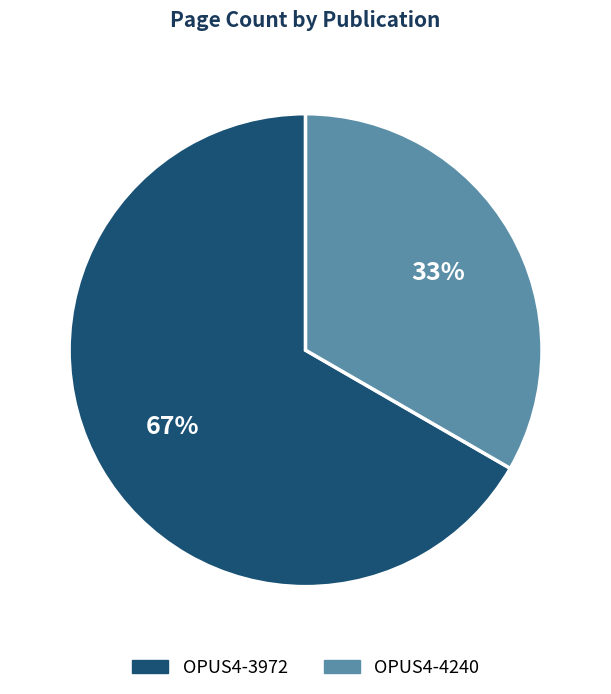

Rank the categories by value from lowest to highest.

OPUS4-4240, OPUS4-3972